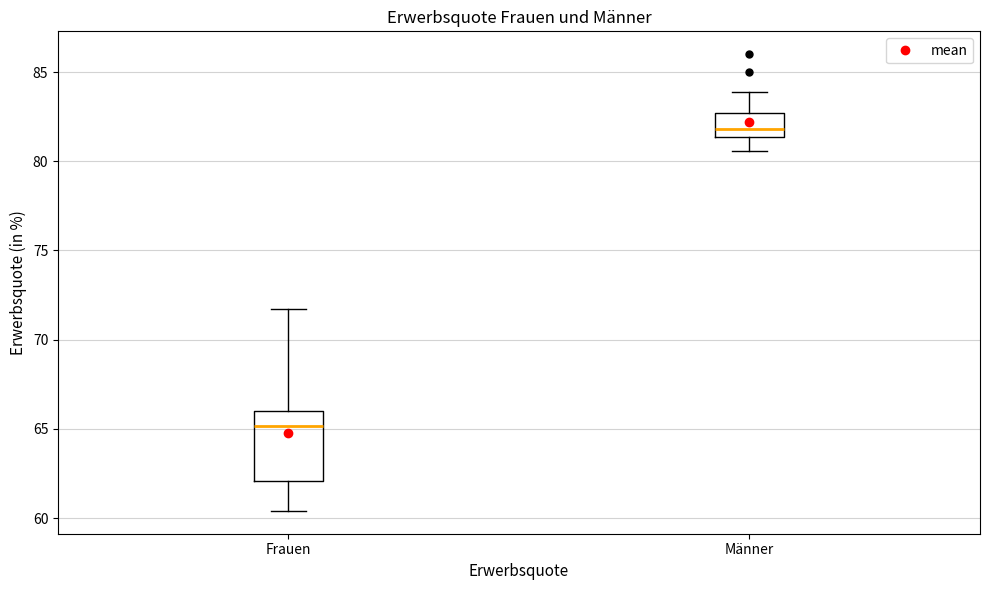

Which box's median line is the highest?

Männer